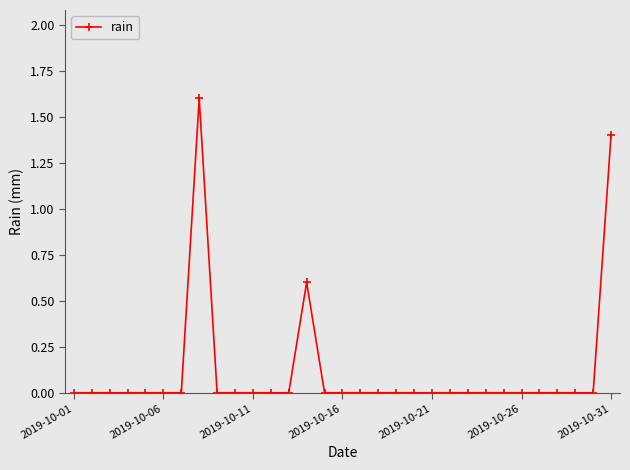

Is this an area chart (filled region under the line)?

No